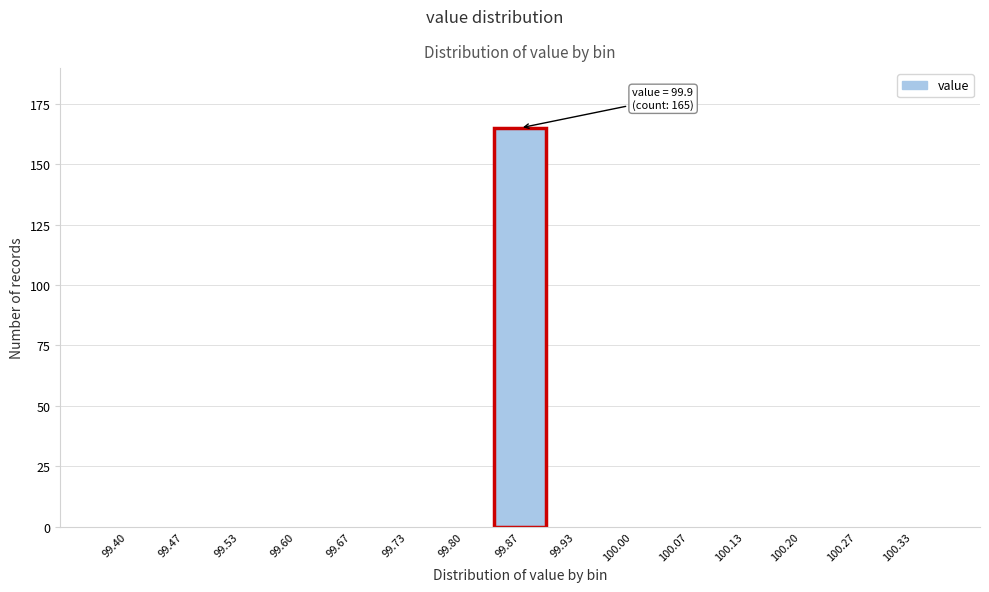

Reading right to left, extract all data points from this chart.

100.33=0	100.27=0	100.20=0	100.13=0	100.07=0	100.00=0	99.93=0	99.87=165	99.80=0	99.73=0	99.67=0	99.60=0	99.53=0	99.47=0	99.40=0